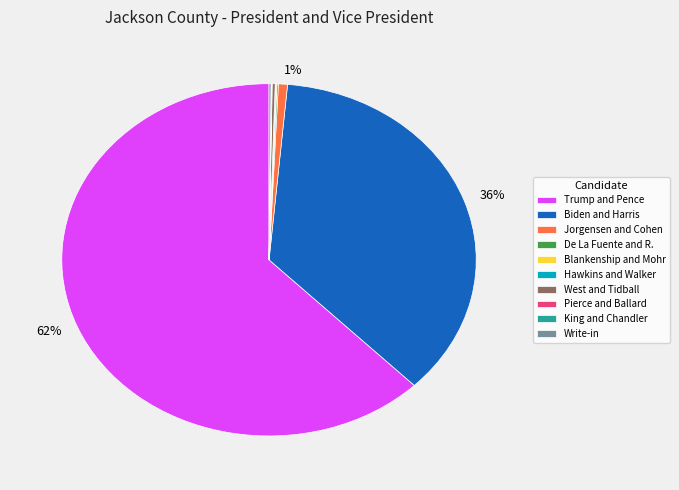

Is there a majority slice in this chart?

Yes